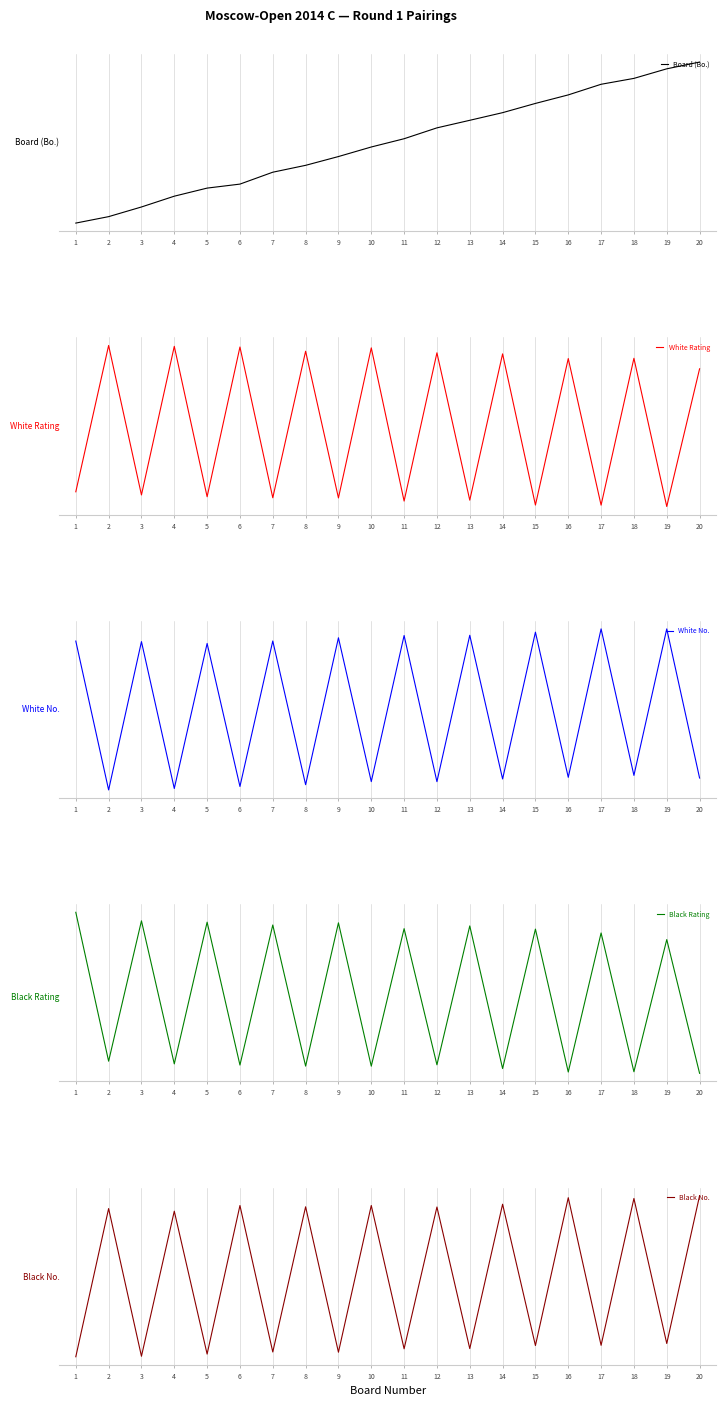

Reading left to right, extract all data points from this chart.

Board (Bo.): 1=1.3	2=2.1	3=3.2	4=4.4	5=5.4	6=5.8	7=7.2	8=8.0	9=9.0	10=10.1	11=11.0	12=12.3	13=13.1	14=14.0	15=15.1	16=16.1	17=17.3	18=18.0	19=19.1	20=19.8
White Rating: 1=1978.0	2=2296.4	3=1971.1	4=2294.4	5=1967.2	6=2293.0	7=1965.0	8=2283.8	9=1964.6	10=2291.1	11=1957.8	12=2280.4	13=1959.8	14=2278.1	15=1949.1	16=2267.9	17=1949.0	18=2268.4	19=1946.0	20=2245.6
White No.: 1=180.0	2=2.2	3=179.3	4=3.9	5=177.1	6=6.3	7=180.1	8=8.4	9=183.9	10=12.1	11=186.6	12=12.0	13=186.9	14=15.2	15=190.7	16=17.2	17=194.6	18=19.5	19=194.5	20=16.3
Black Rating: 1=2318.8	2=1971.6	3=2298.9	4=1965.3	5=2295.8	6=1962.6	7=2289.2	8=1960.1	9=2294.2	10=1960.0	11=2280.7	12=1963.2	13=2287.1	14=1954.4	15=2279.6	16=1946.3	17=2270.6	18=1947.0	19=2255.2	20=1943.2
Black No.: 1=1.9	2=181.3	3=2.5	4=178.1	5=5.1	6=185.0	7=7.7	8=183.4	9=7.4	10=185.0	11=11.5	12=183.2	13=11.7	14=186.5	15=15.5	16=194.4	17=15.7	18=193.5	19=17.9	20=196.8